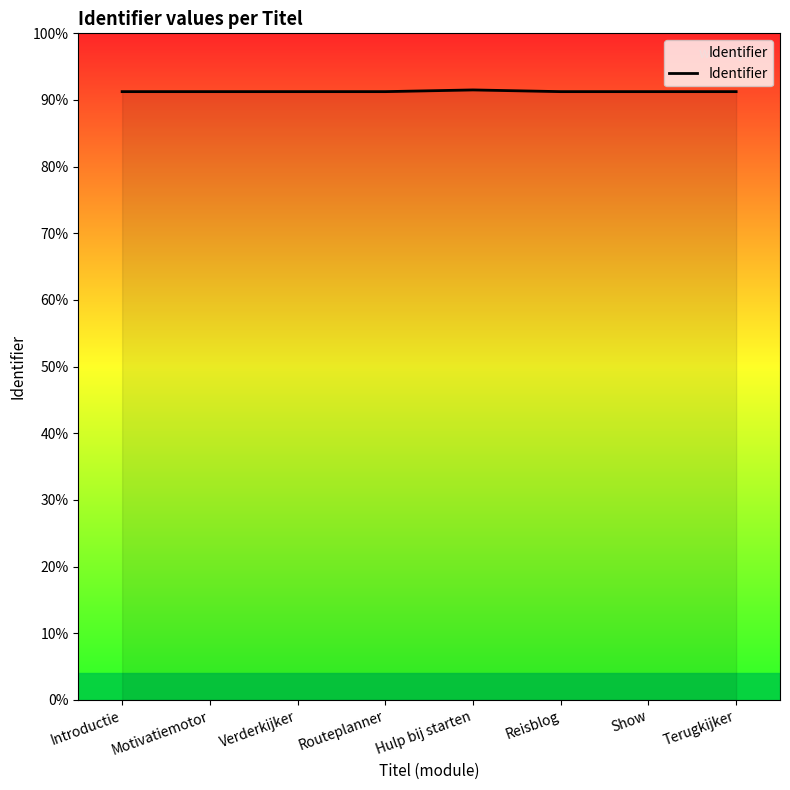

Where does the data first go above 5475280?

Hulp bij starten